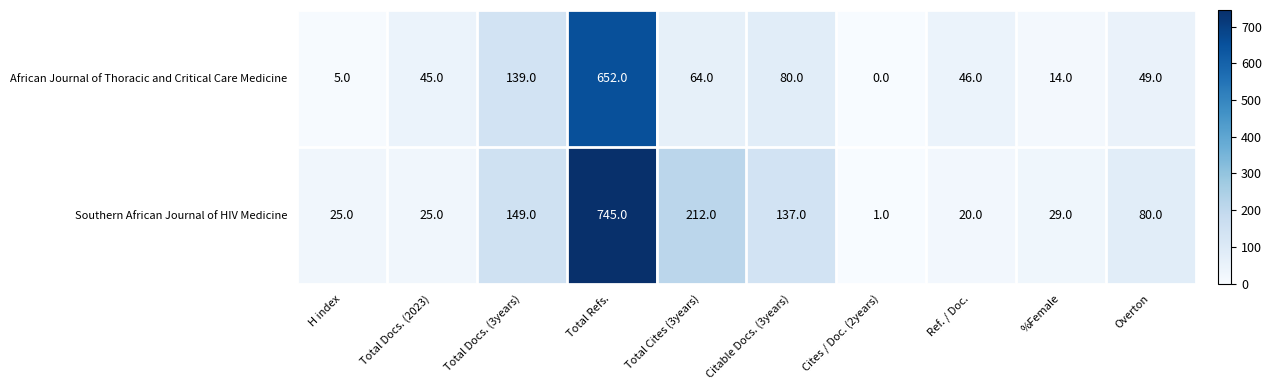

Between Total Docs. (3years) and Total Cites (3years), which series saw the biggest shift?

African Journal of Thoracic and Critical Care Medicine